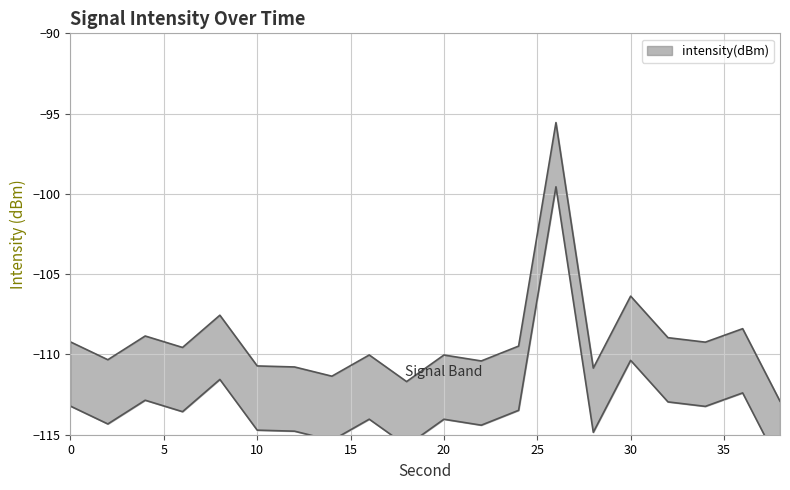

What is the sum of the values at 26 and 8?

-203.1